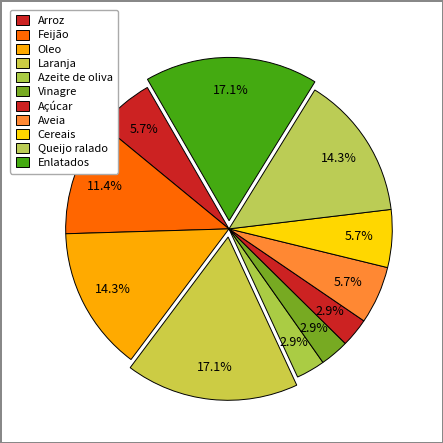

To the nearest percent, what percentage of the pie is Azeite de oliva?

3%